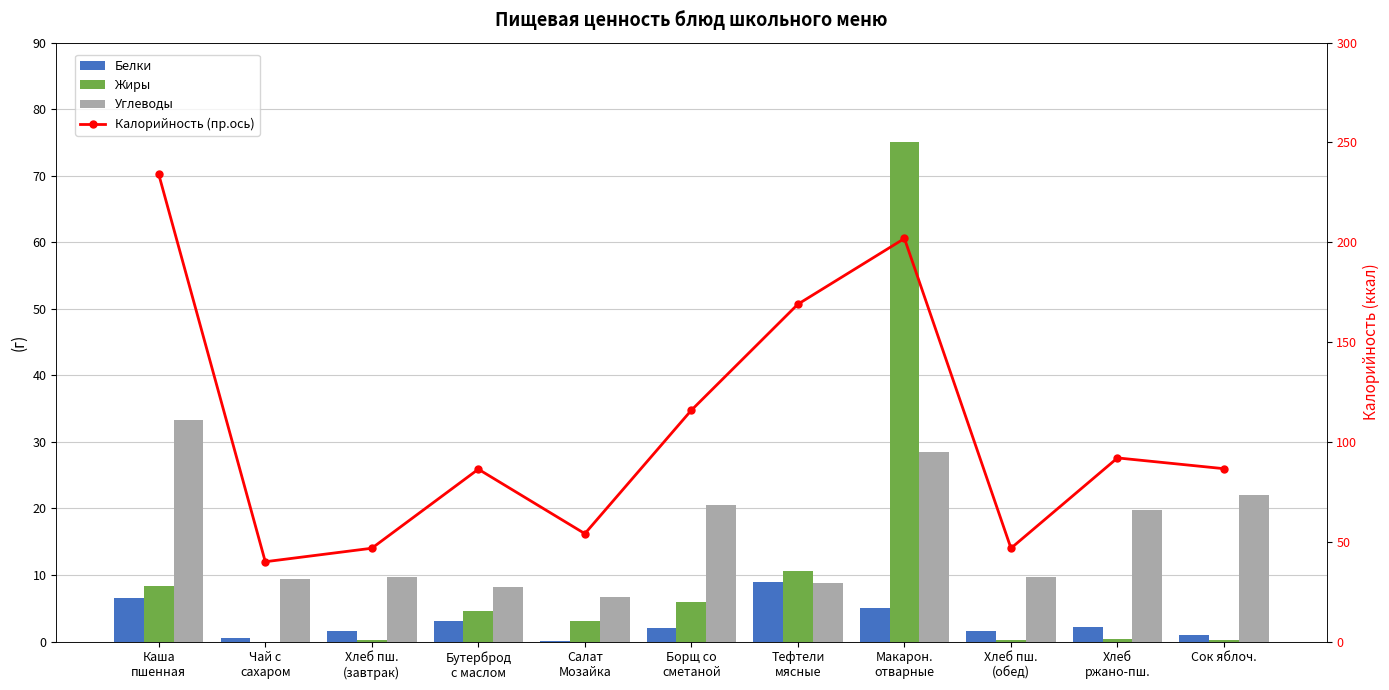

What is the total value across all series at Макарон.
отварные?

310.5